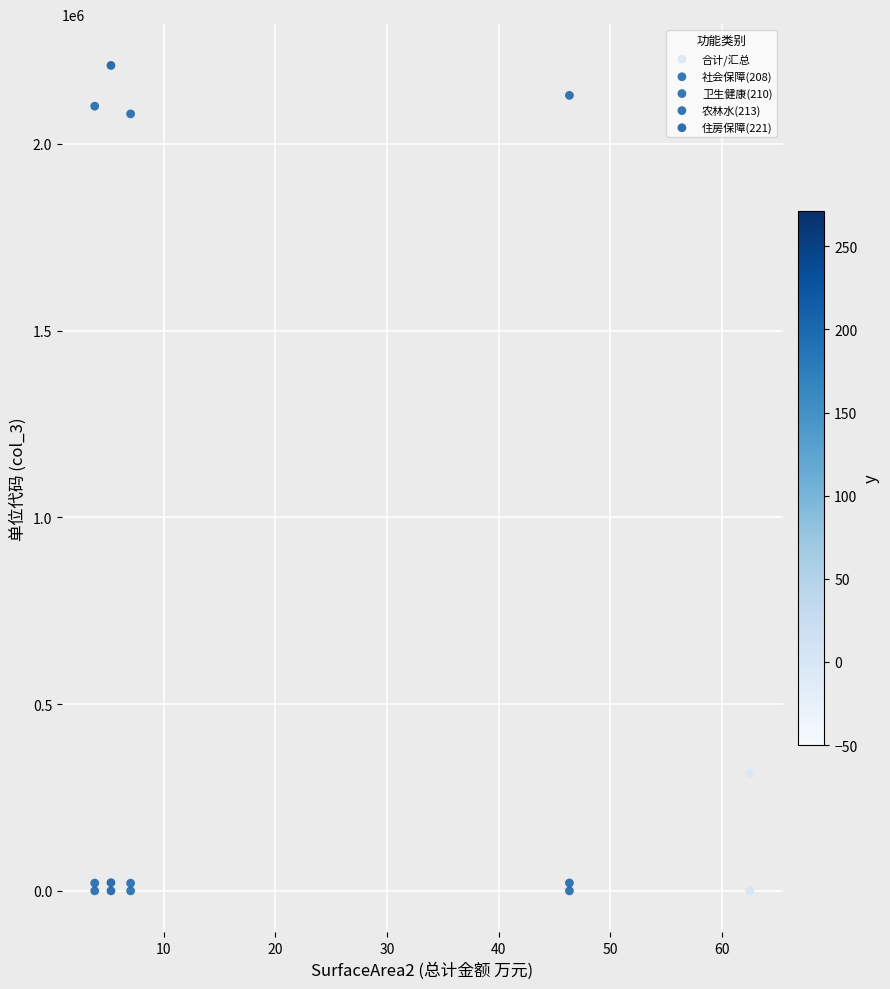

Which series has the largest Y range (max minus min)?

住房保障(221)